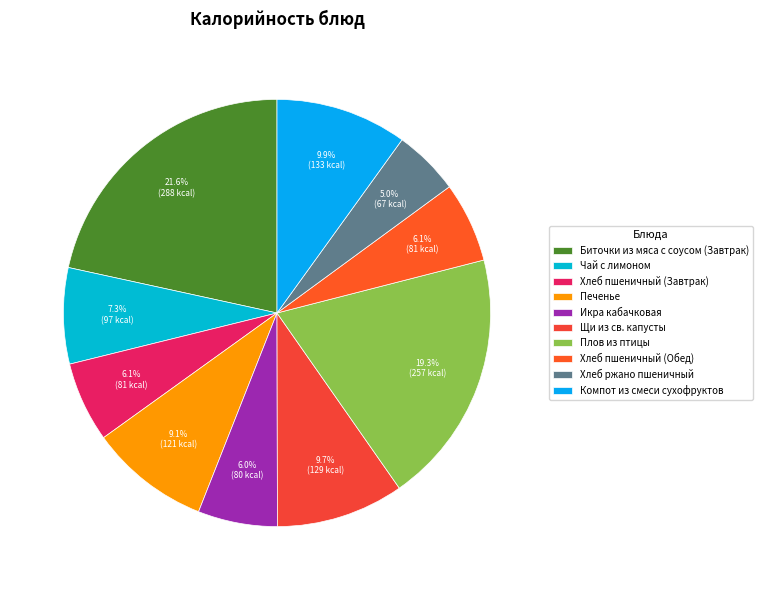

To the nearest percent, what is the difference between the Биточки из мяса с соусом (Завтрак) and Плов из птицы slice percentages?

2%